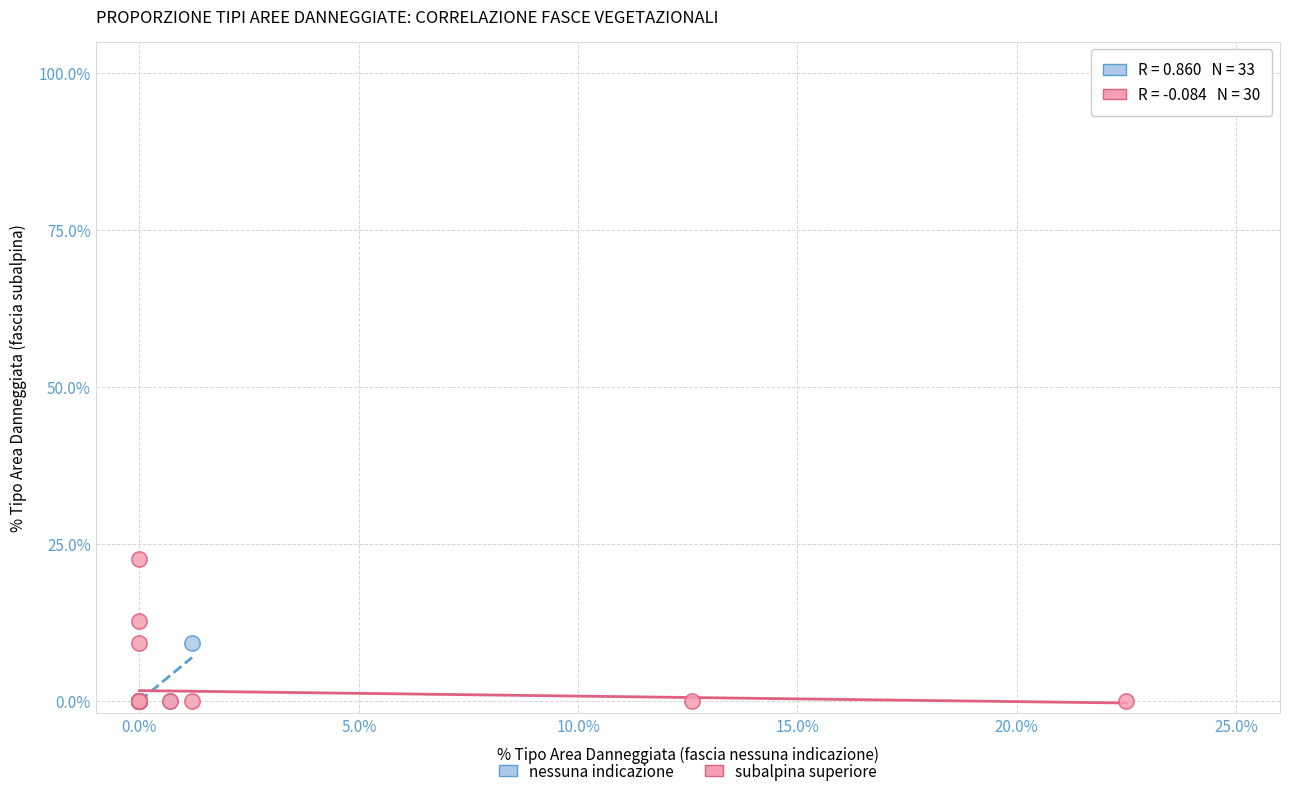

Which series has the widest spread of Y values?

subalpina superiore